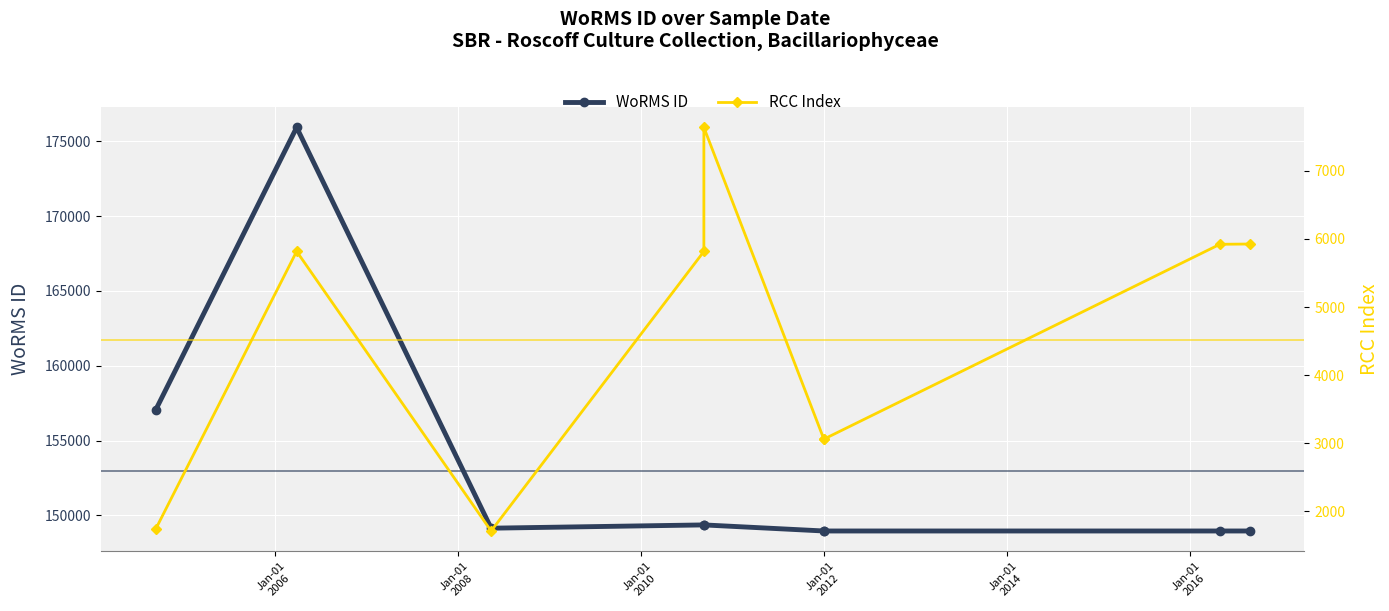

Where is the first local maximum for WoRMS ID?

Jan-01
2006